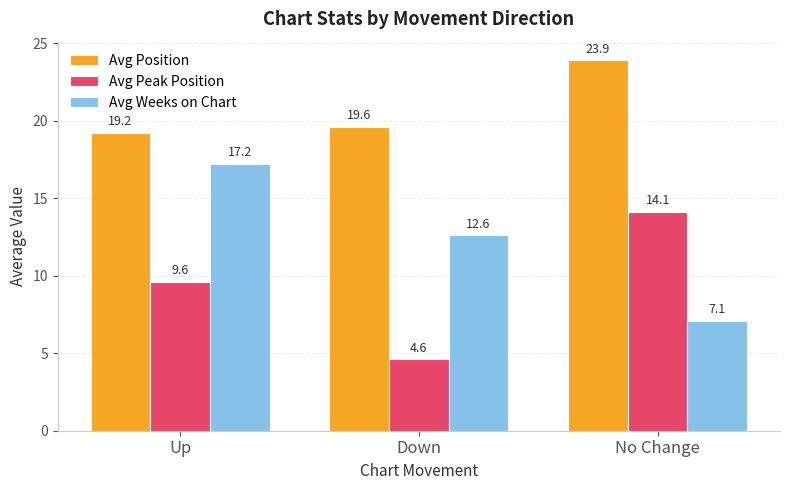

What is the lowest value of the Avg Weeks on Chart series?

7.1